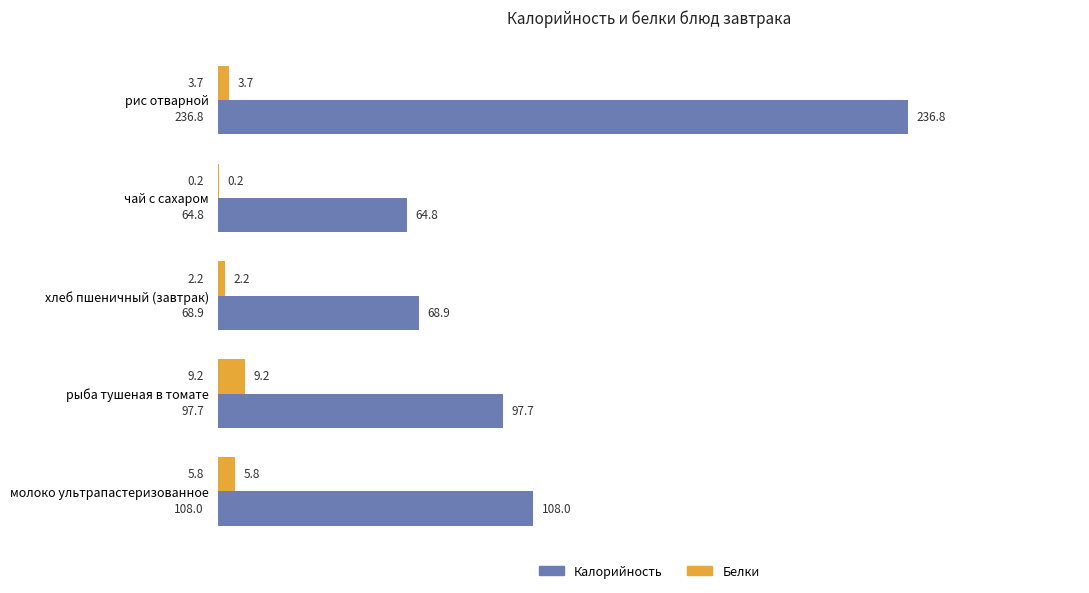

Which series has the largest total across all categories?

Калорийность